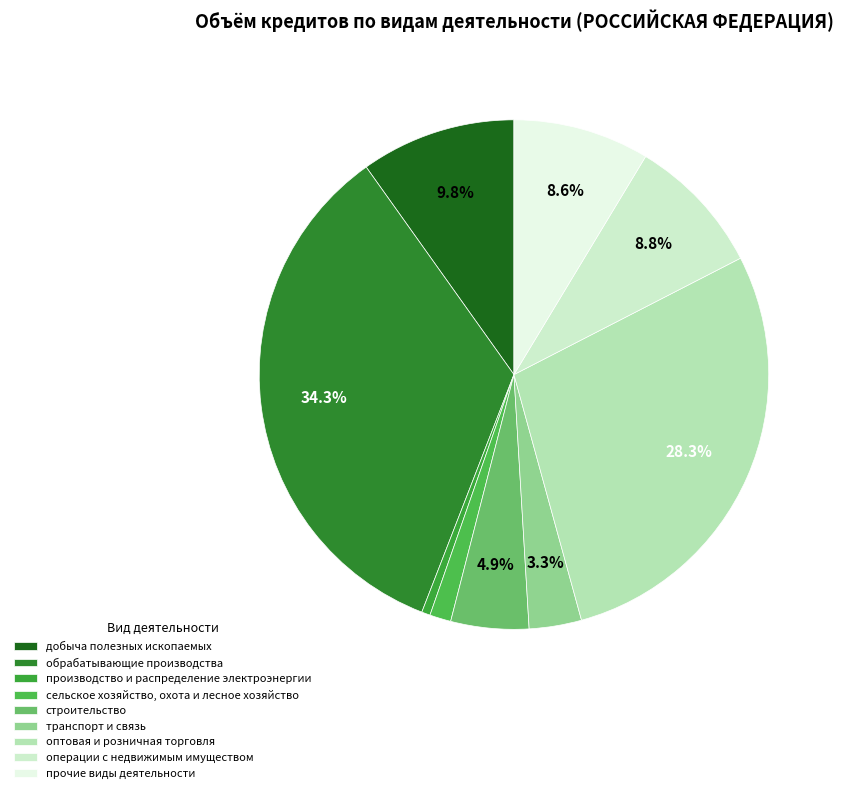

True or false: обрабатывающие производства accounts for 25% of the total.

False